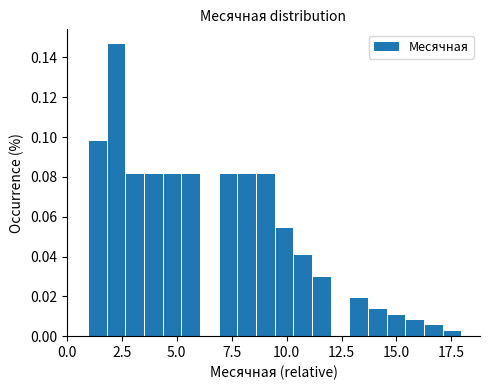

Read against the x-axis, roughly where is the centre of the tallest bar?

2.5